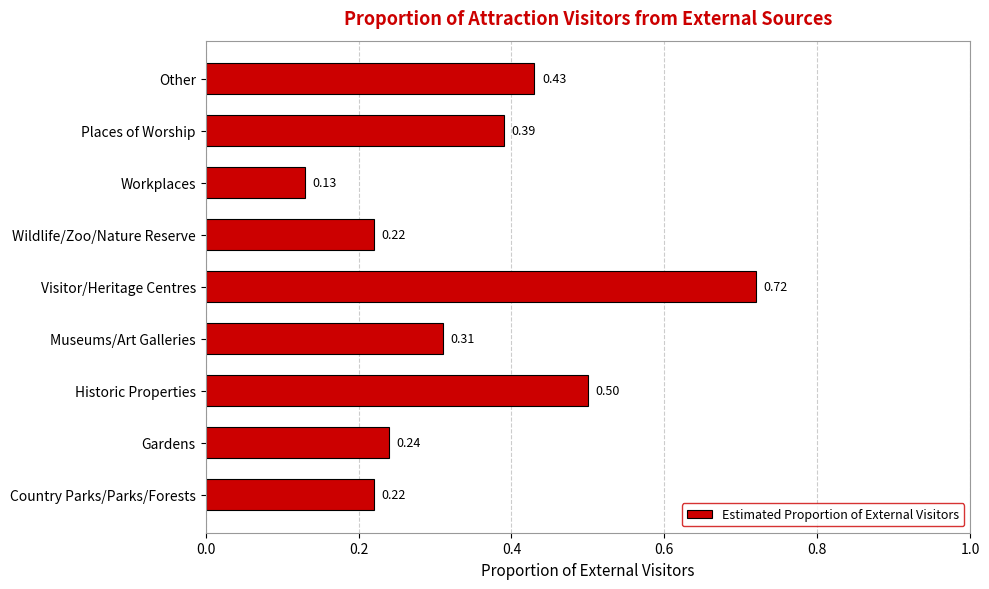

What is the sum of all values?

3.2